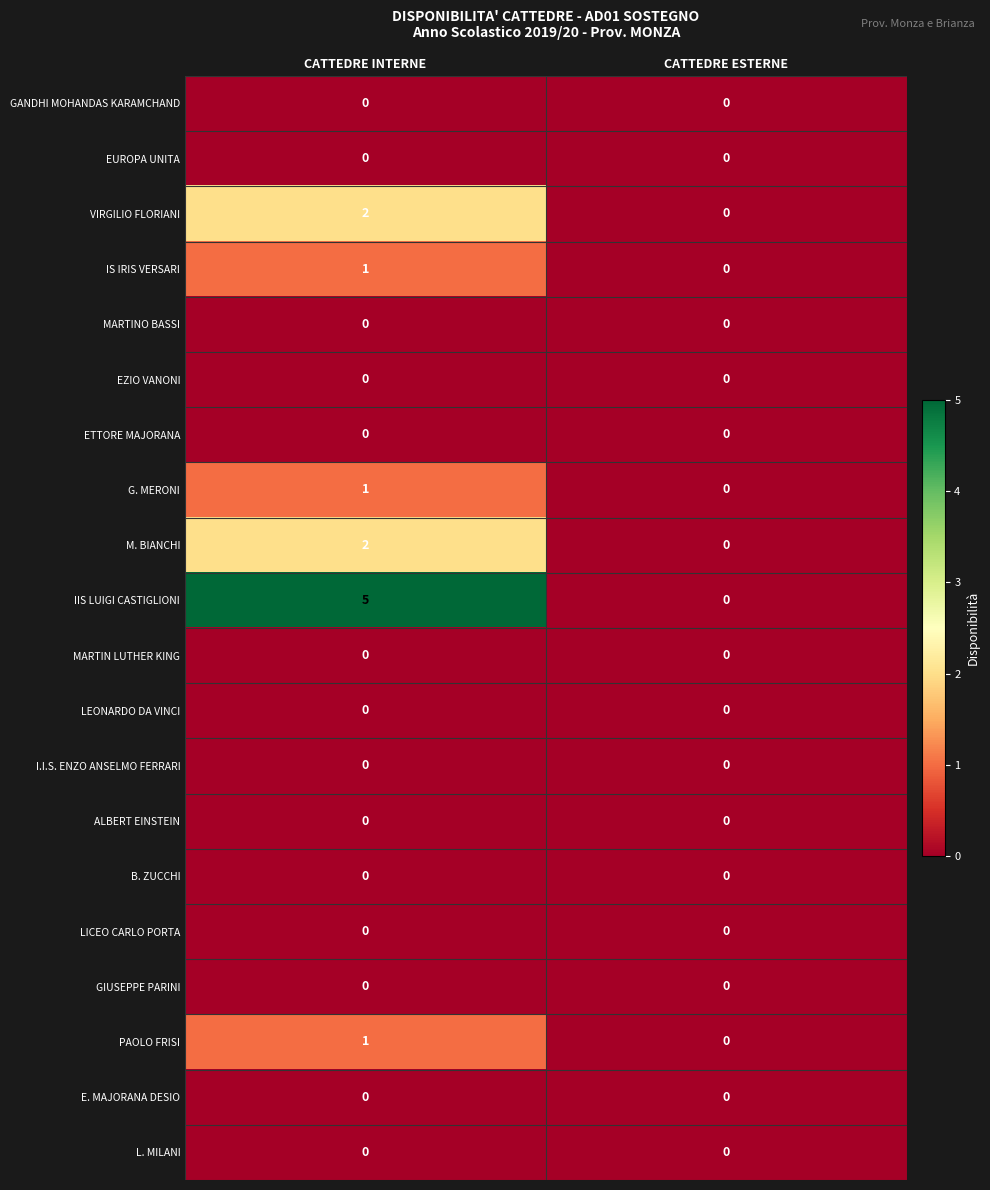

How many distinct data groups are displayed?

20